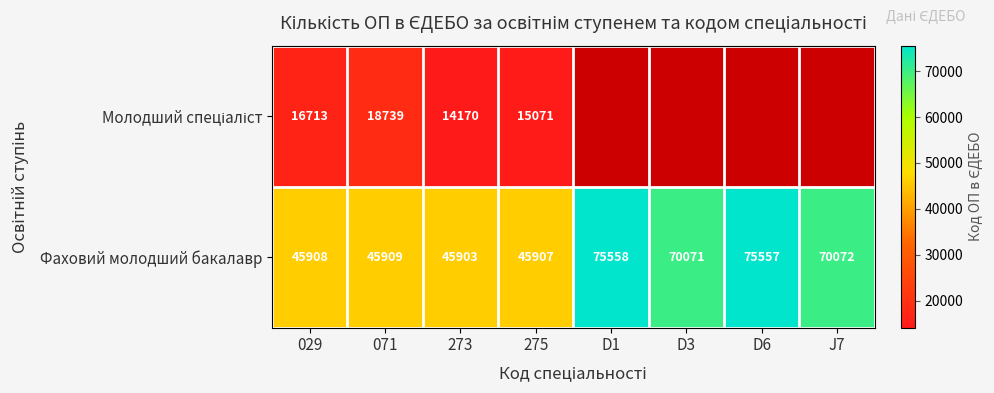

At how many categories does at least one series exceed 25012?

8